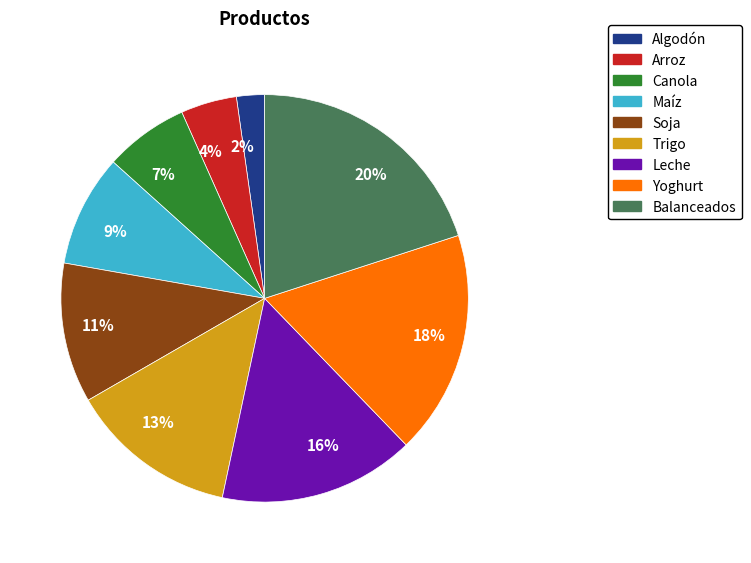

Which has a higher value, 4% or 16%?

16%